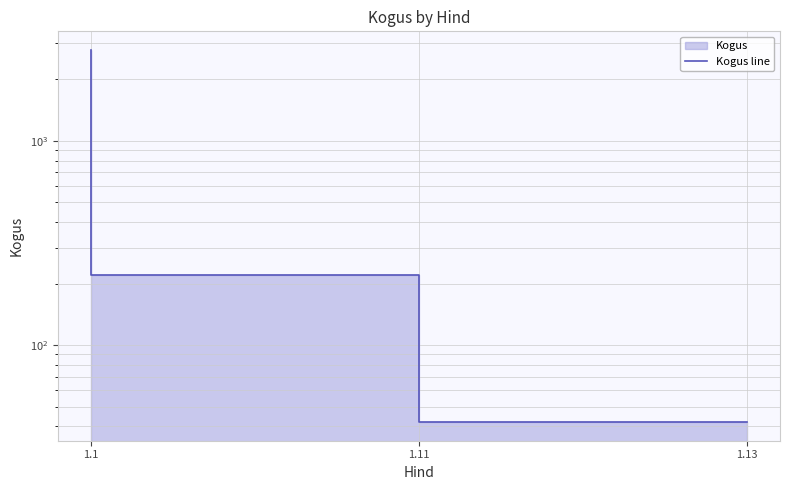

Reading left to right, what are all the values shown in this chart?

2780	220	42